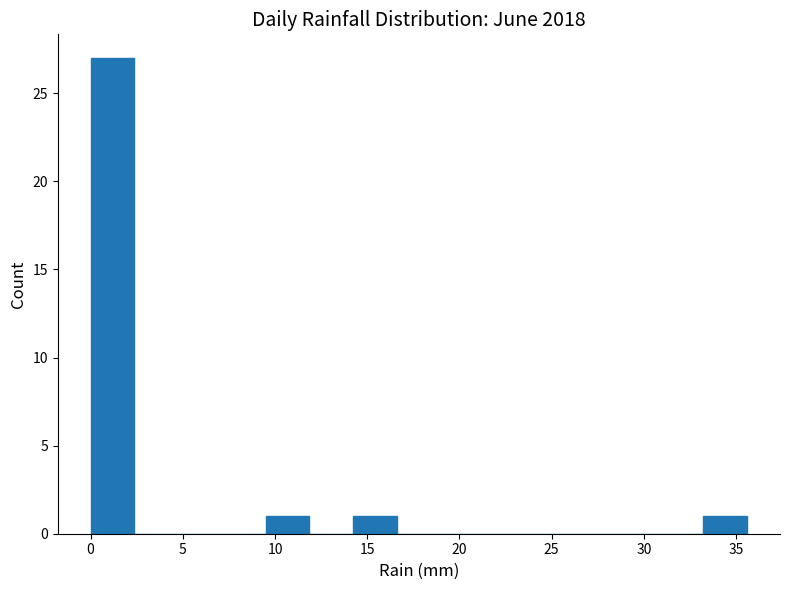

Reading left to right, list every bar in this chart as the range it spans on the x-axis followed by its height. Neither the bar edges nor the heights are printed on the chart, so give them approximately, as read against the axes.

0.0 to 2.5: 27
2.5 to 4.5: 0
4.5 to 7.0: 0
7.0 to 9.5: 0
9.5 to 12.0: 1
12.0 to 14.0: 0
14.0 to 16.5: 1
16.5 to 19.0: 0
19.0 to 21.5: 0
21.5 to 23.5: 0
23.5 to 26.0: 0
26.0 to 28.5: 0
28.5 to 31.0: 0
31.0 to 33.0: 0
33.0 to 35.5: 1